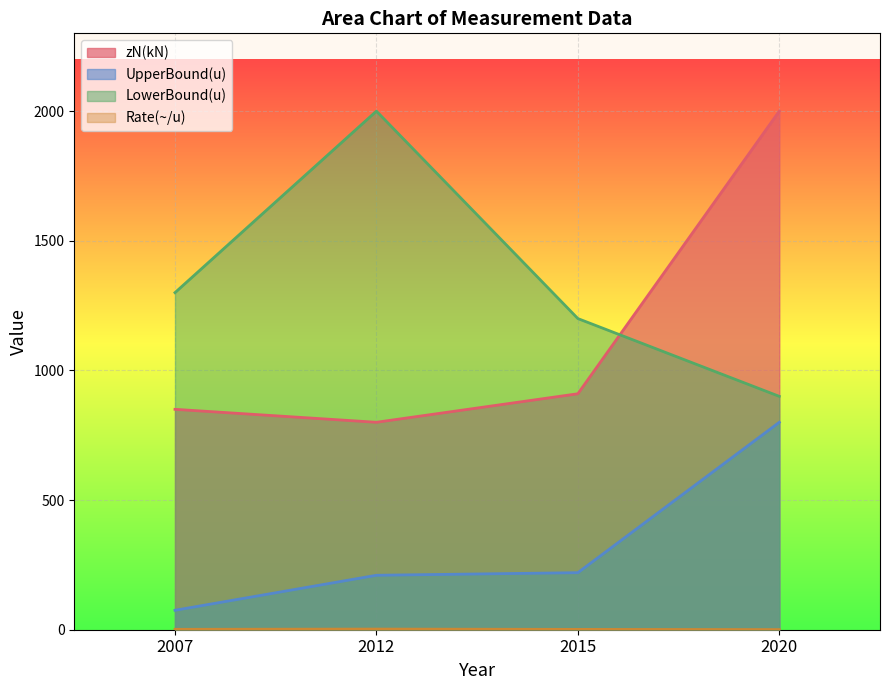

What is the difference between the maximum and minimum values in the LowerBound(u) series?

1100.0